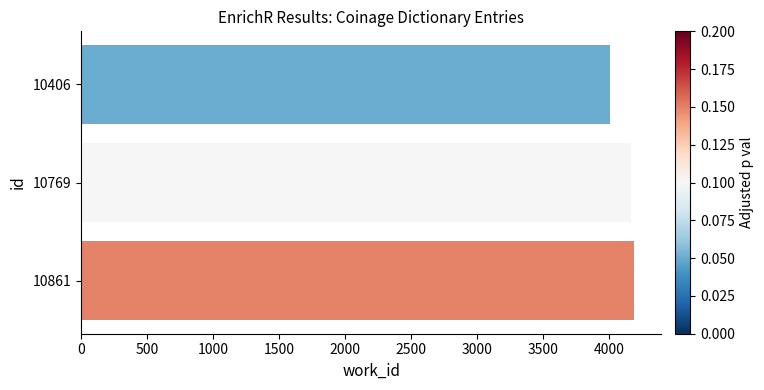

Reading bottom to top, list all the values displayed in this chart.

4188	4170	4010